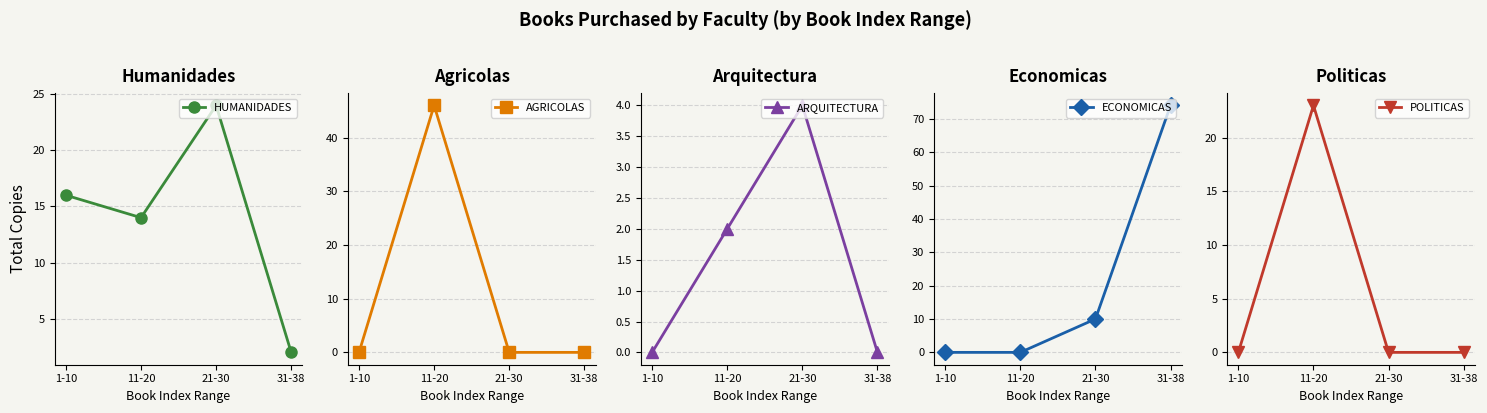

Reading right to left, what are all the values shown in this chart?

HUMANIDADES: 2	24	14	16
AGRICOLAS: 0	0	46	0
ARQUITECTURA: 0	4	2	0
ECONOMICAS: 74	10	0	0
POLITICAS: 0	0	23	0